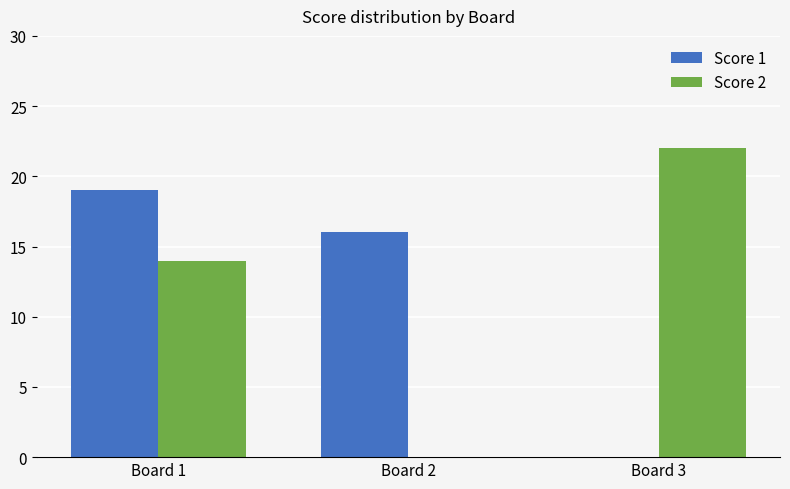

Between Board 2 and Board 3, which series saw the biggest shift?

Score 2